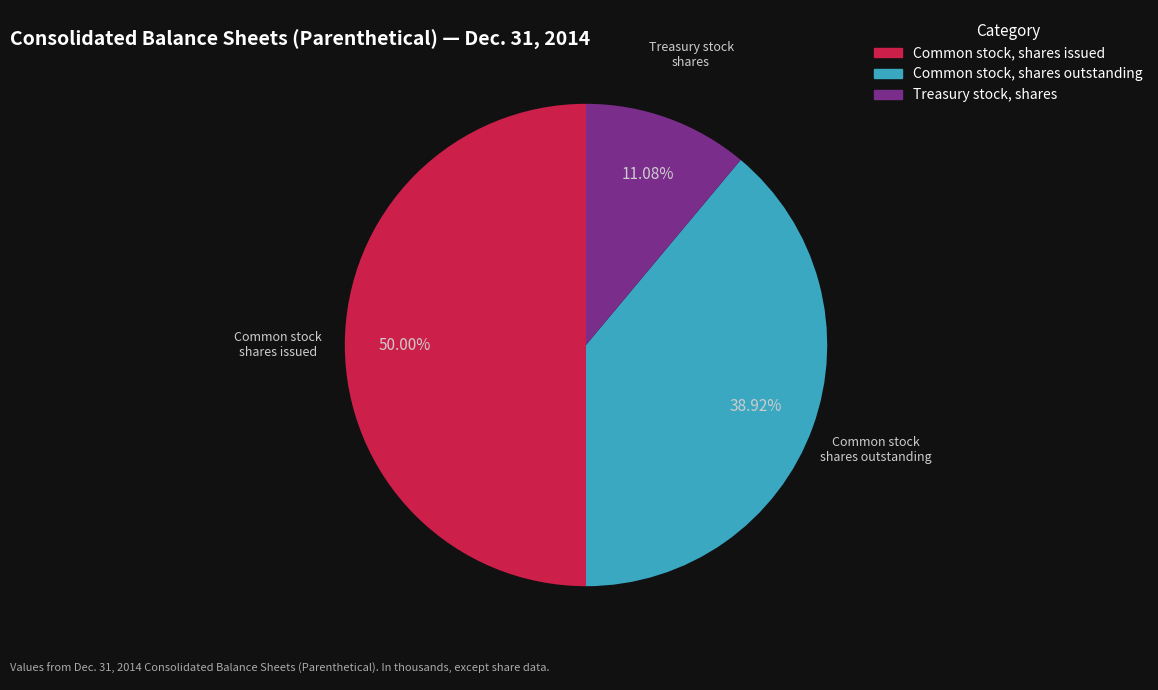

What is the total percentage of Treasury stock, shares and Common stock, shares issued?

61.1%